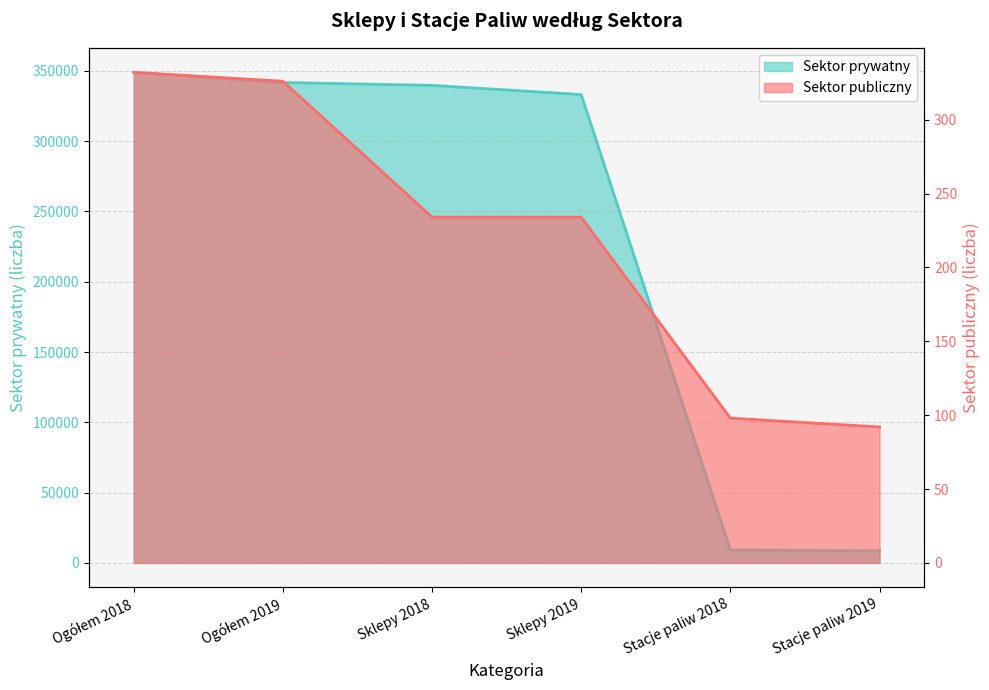

The value of Sektor publiczny at Ogółem 2018 is 115. True or false?

False